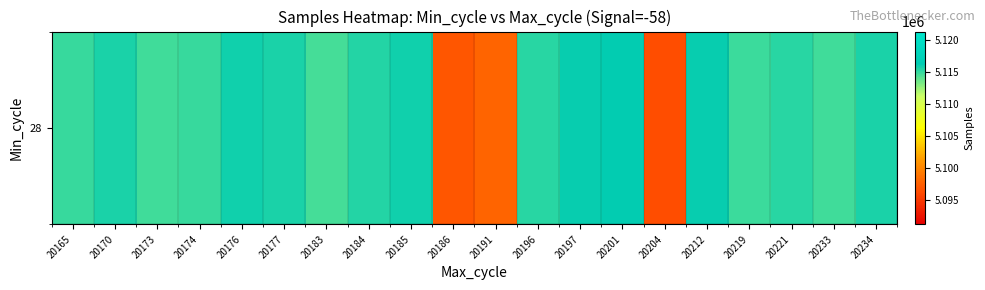

What is the sum of all values?

102251912